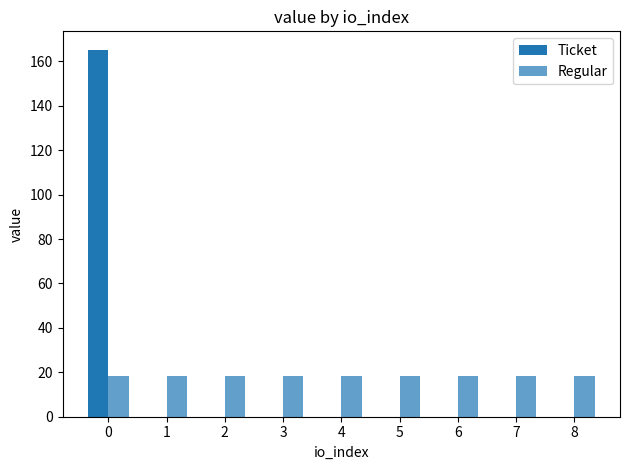

Which series changed the most between 0 and 4?

Ticket